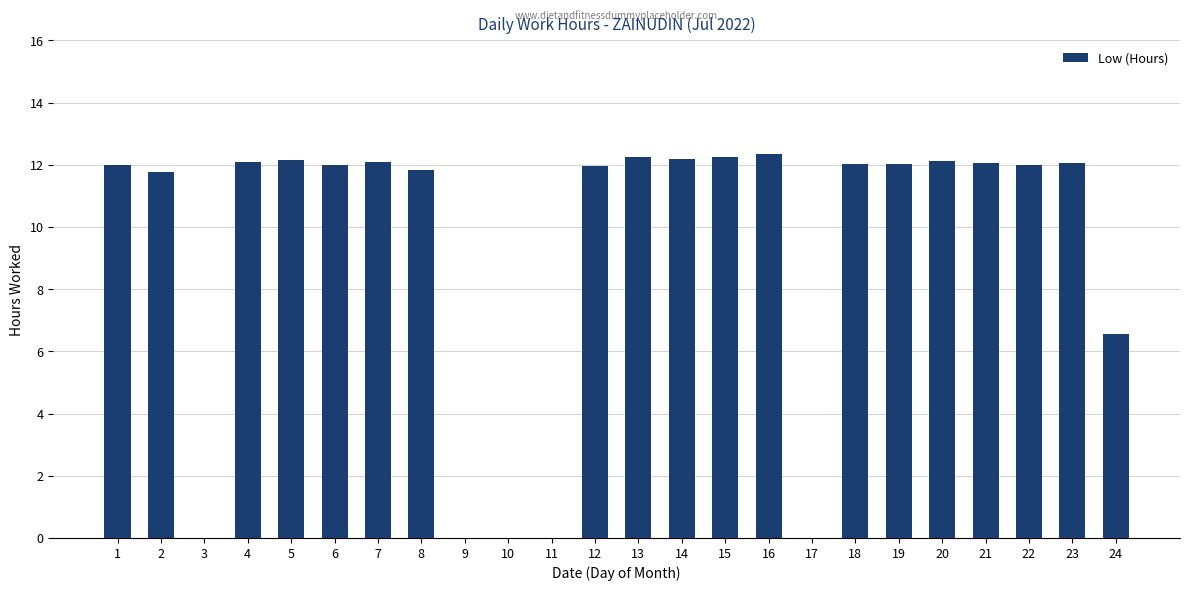

The value at 1 is 17.9. True or false?

False